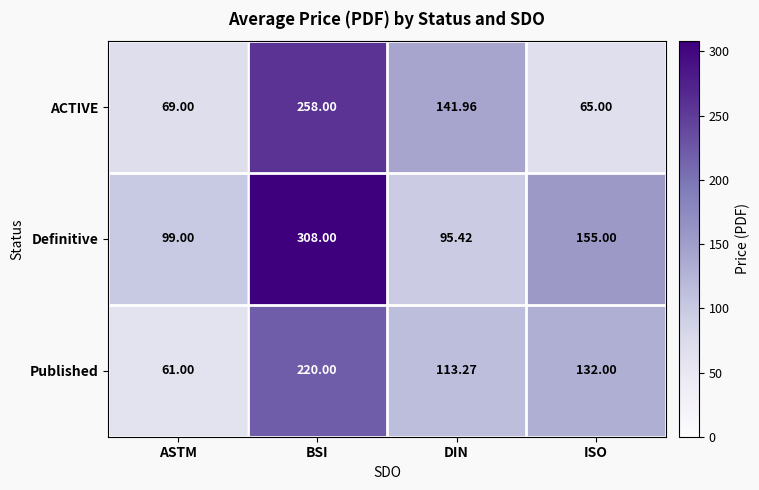

Between BSI and ISO, which series saw the biggest shift?

ACTIVE